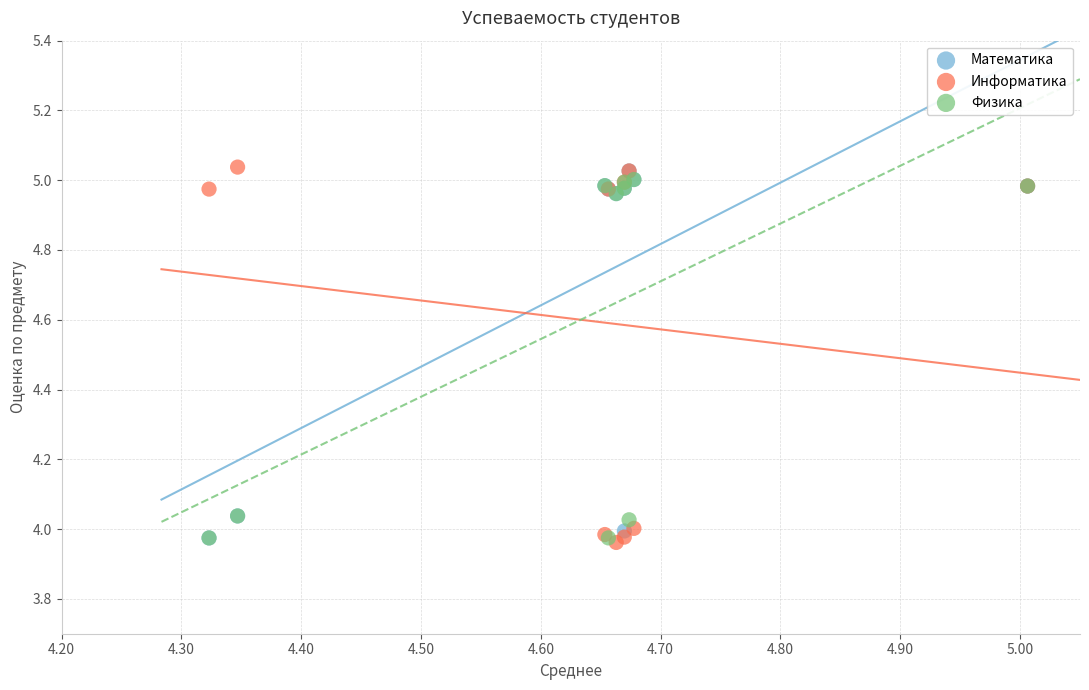

What are all the series names shown in the legend?

Математика, Информатика, Физика